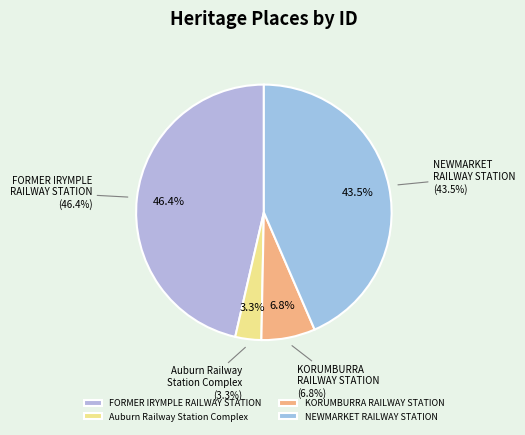

The Auburn Railway Station Complex slice represents 9% of the pie. True or false?

False